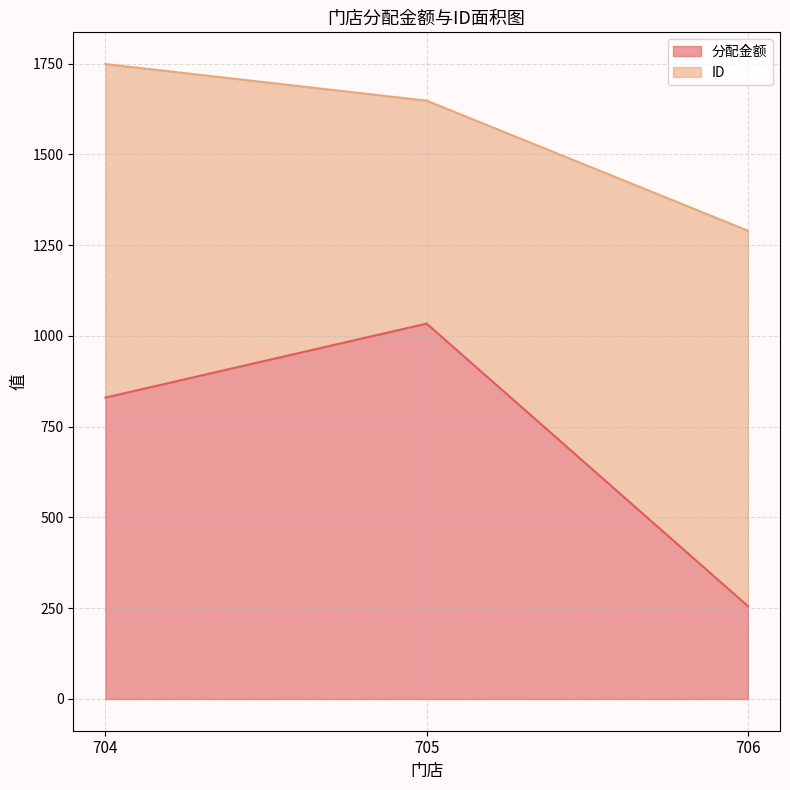

What is the change in value from 704 to 705?

+203.8